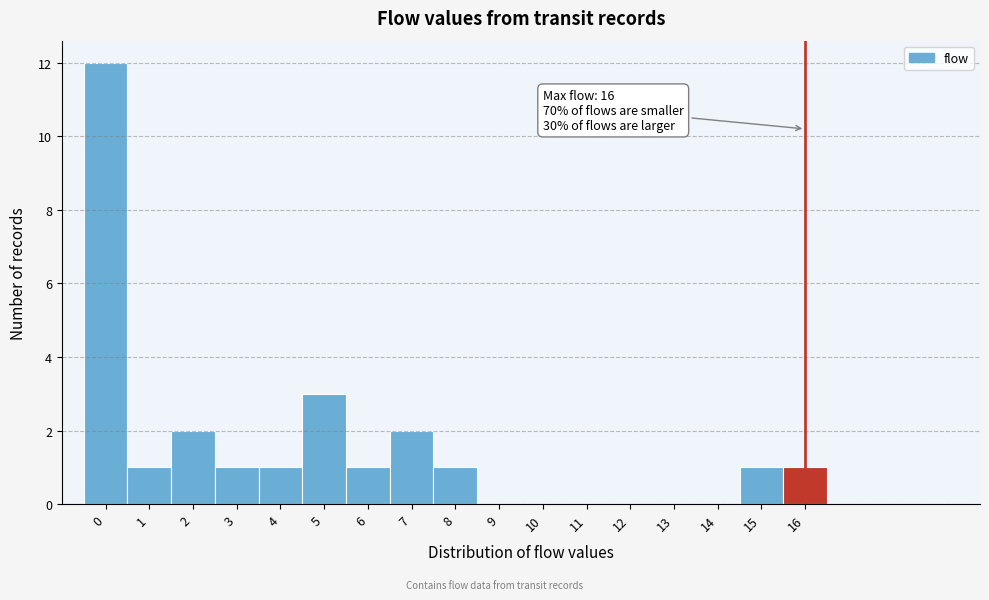

Which range on the x-axis has the tallest bar?

-0.5 to 0.5